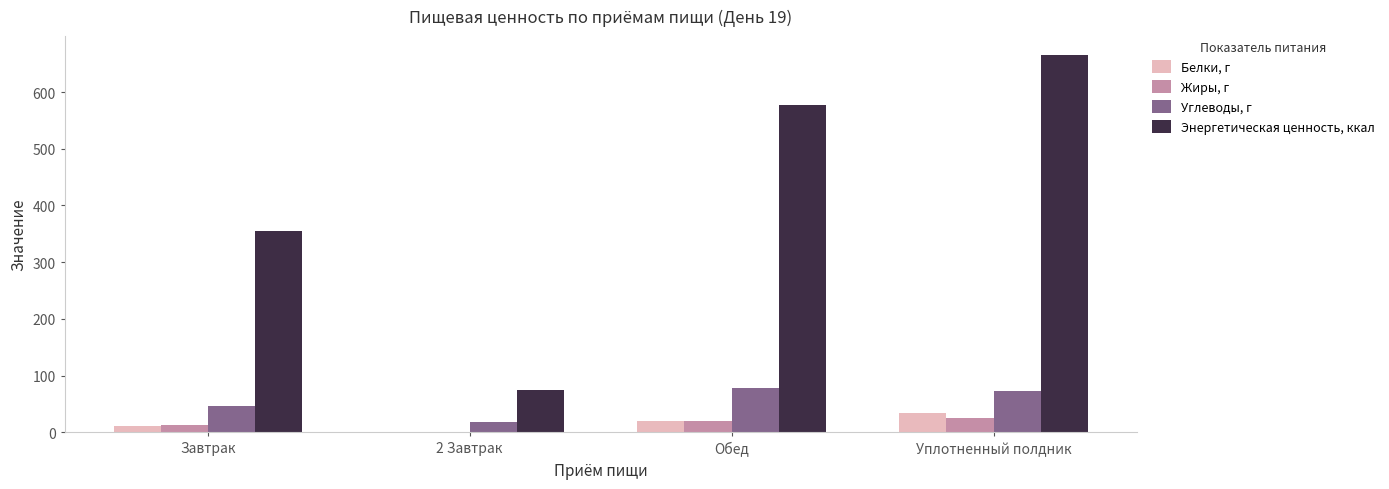

What is the sum of all Жиры, г values?

56.8